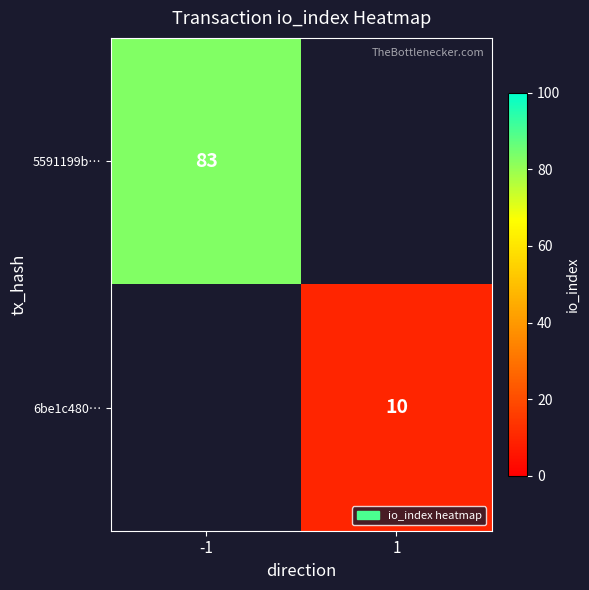

Is the value of 5591199b… at -1 greater than the value of 6be1c480… at 1?

Yes